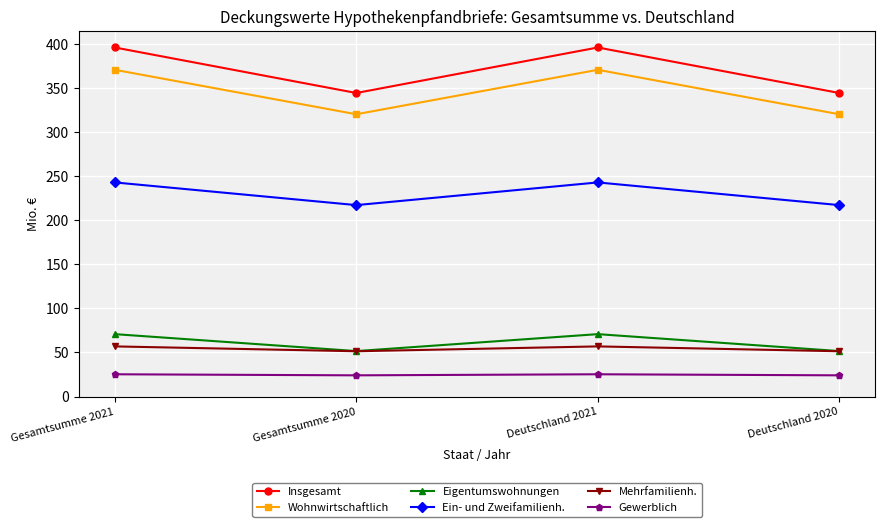

The value of Ein- und Zweifamilienh. at Deutschland 2021 is 367.3. True or false?

False